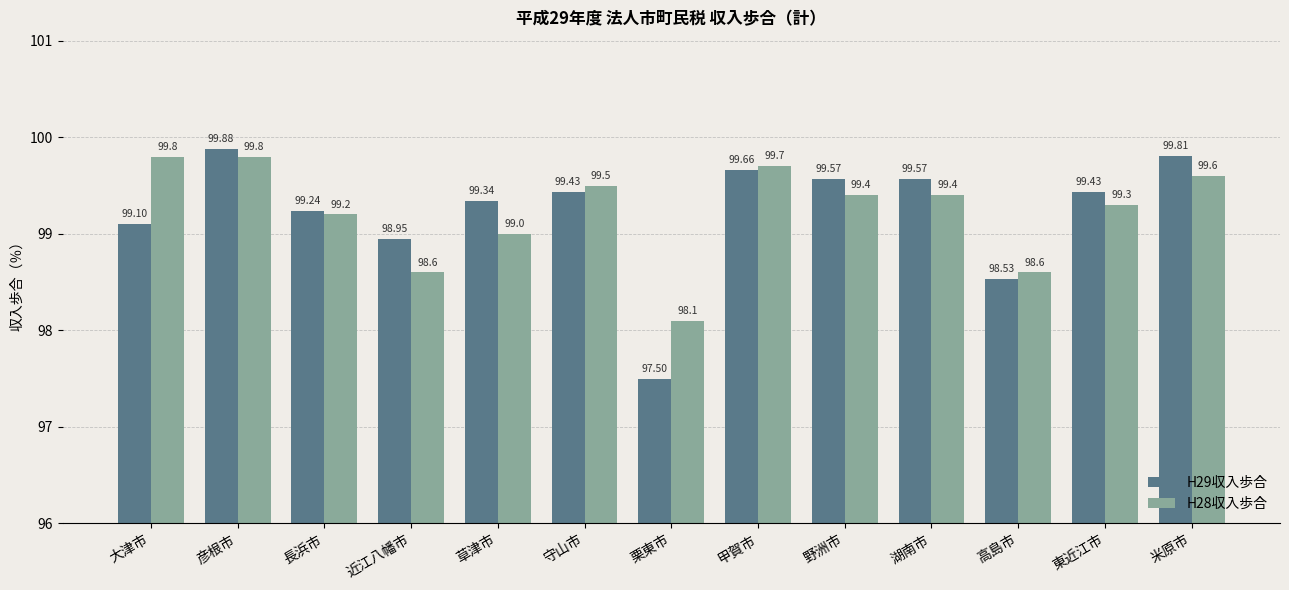

What is the difference between the H29収入歩合 values at 大津市 and 甲賀市?

0.6